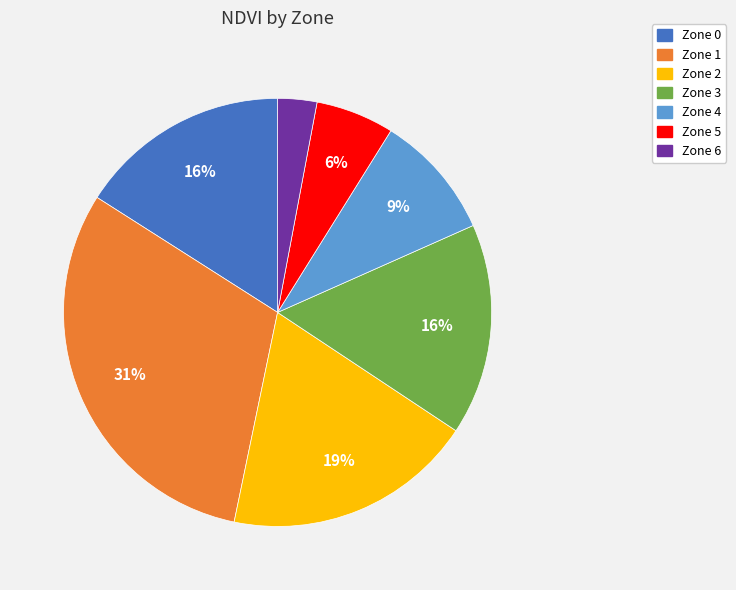

Does any single category account for the majority?

No